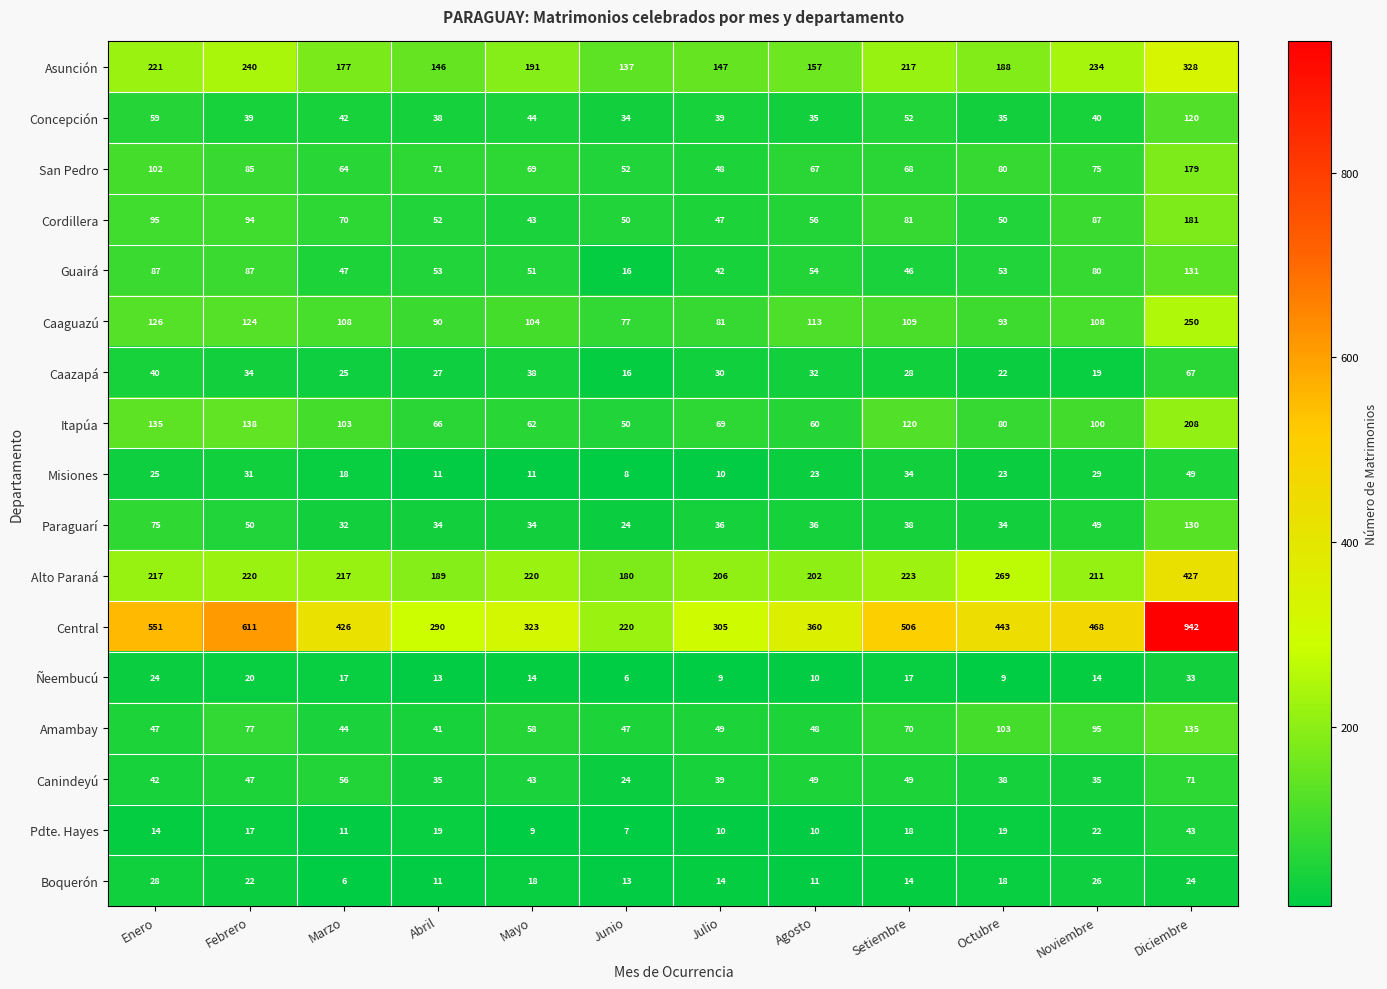

Which series changed the most between Junio and Agosto?

Central